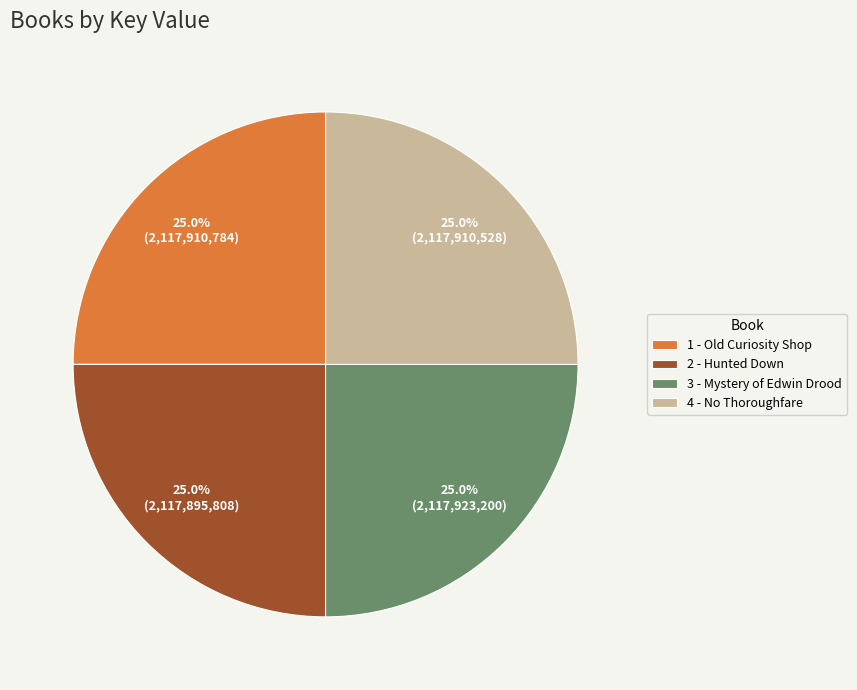

How many segments does this pie chart have?

4